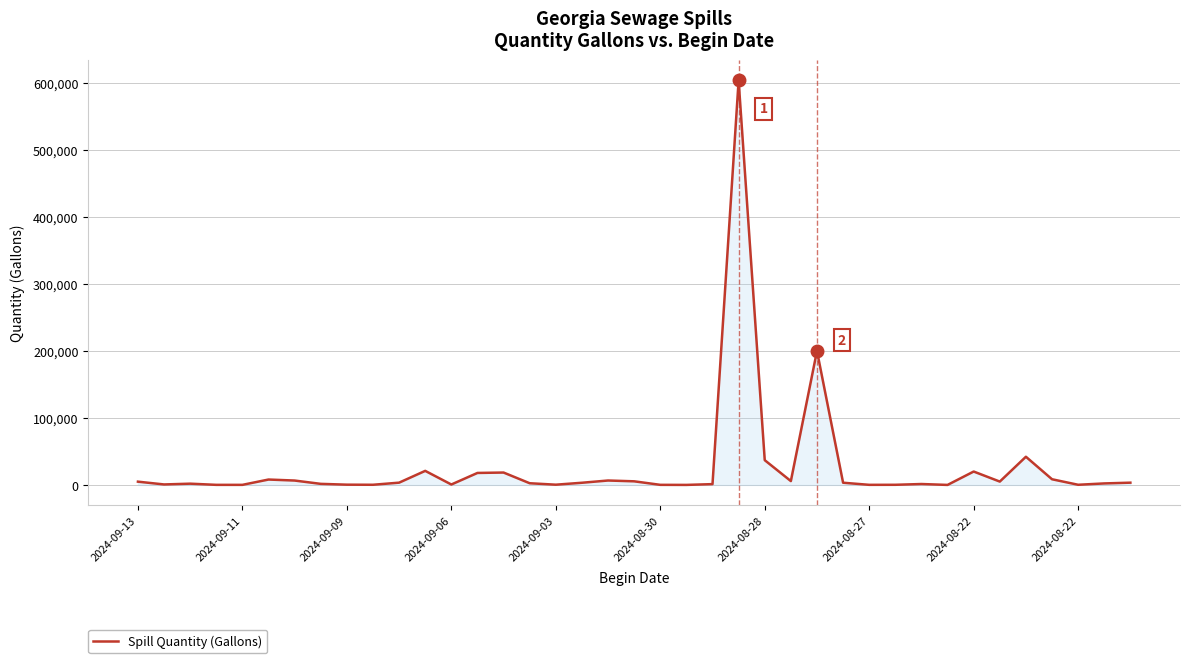

What is the greatest value displayed?

603840